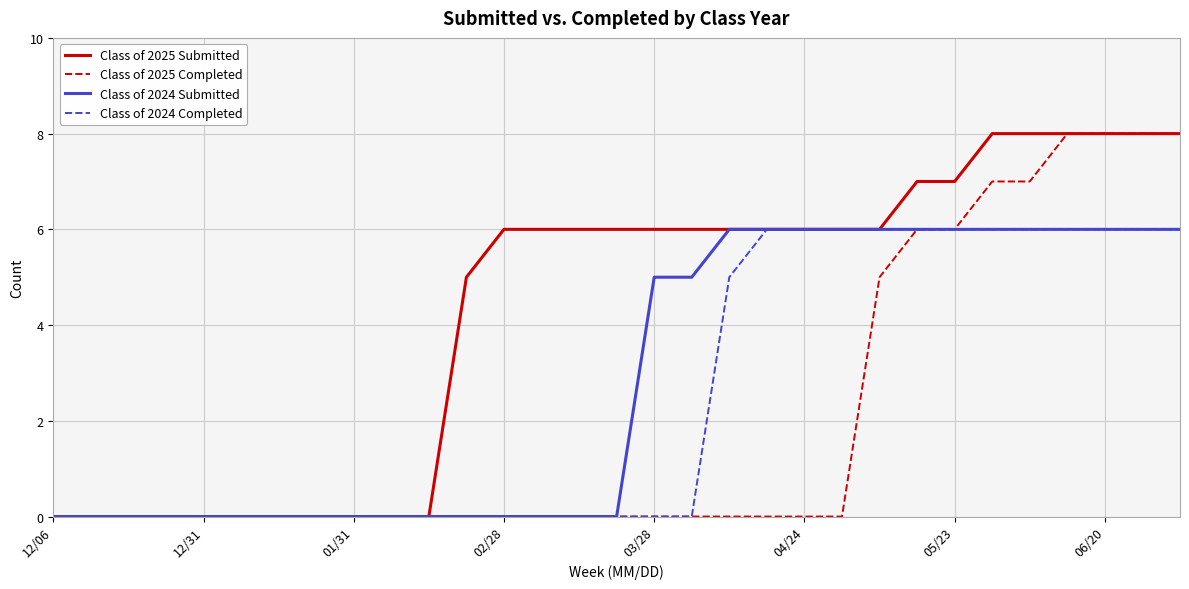

Which series has the largest total across all categories?

Class of 2025 Submitted